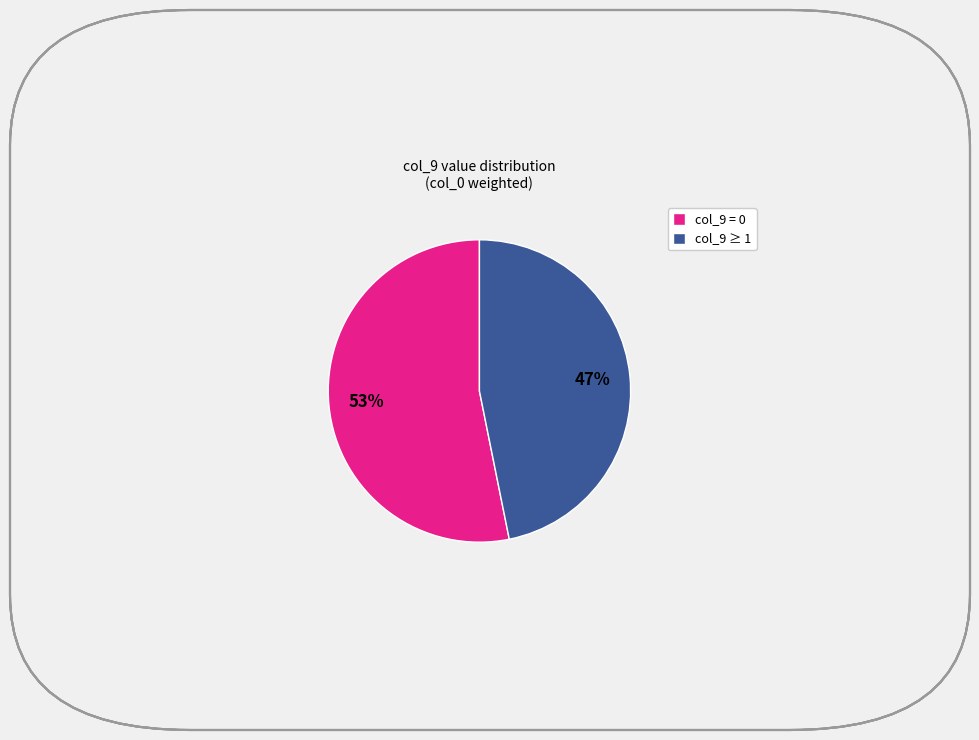

True or false: col_9 ≥ 1 accounts for 47% of the total.

True